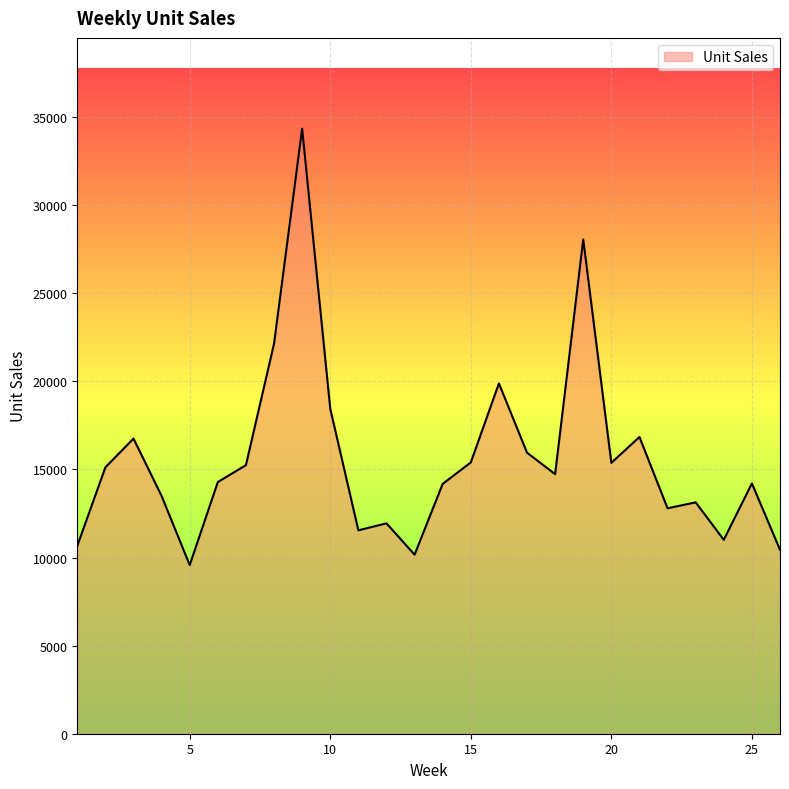

What is the maximum value shown in the chart?

34342